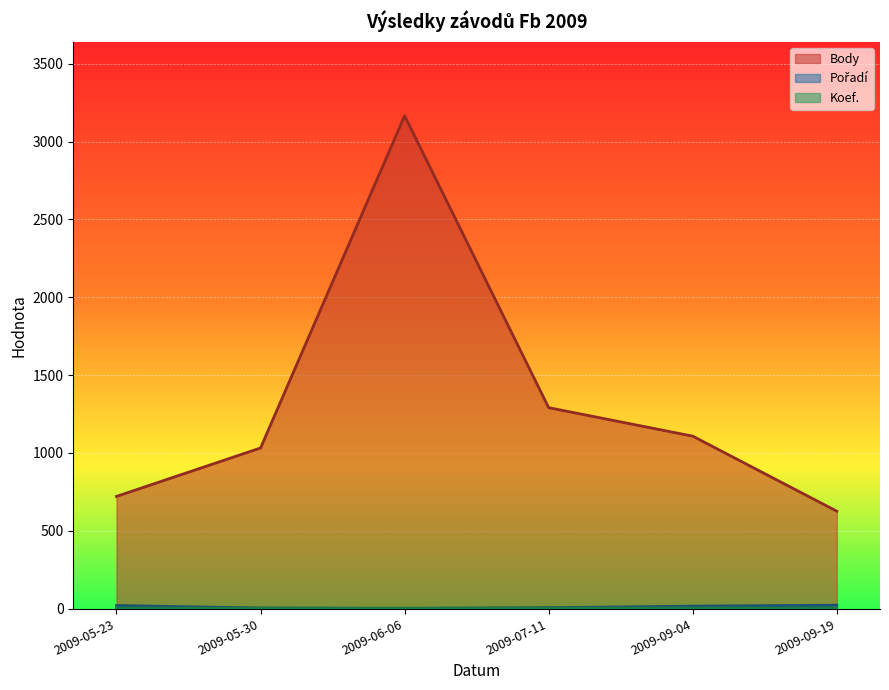

What is the average value of the Body series?

1324